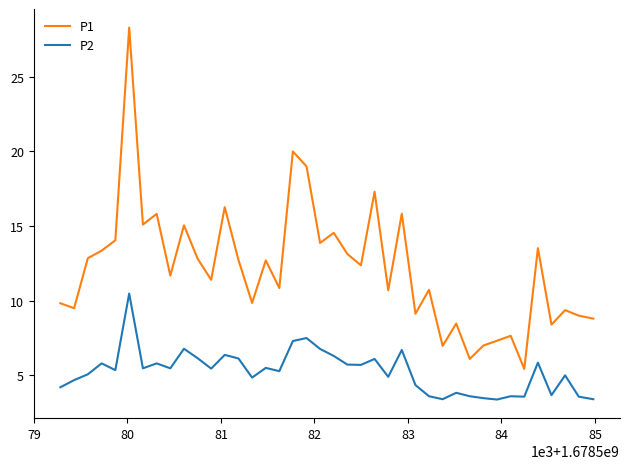

What is the lowest value of the P1 series?

5.4